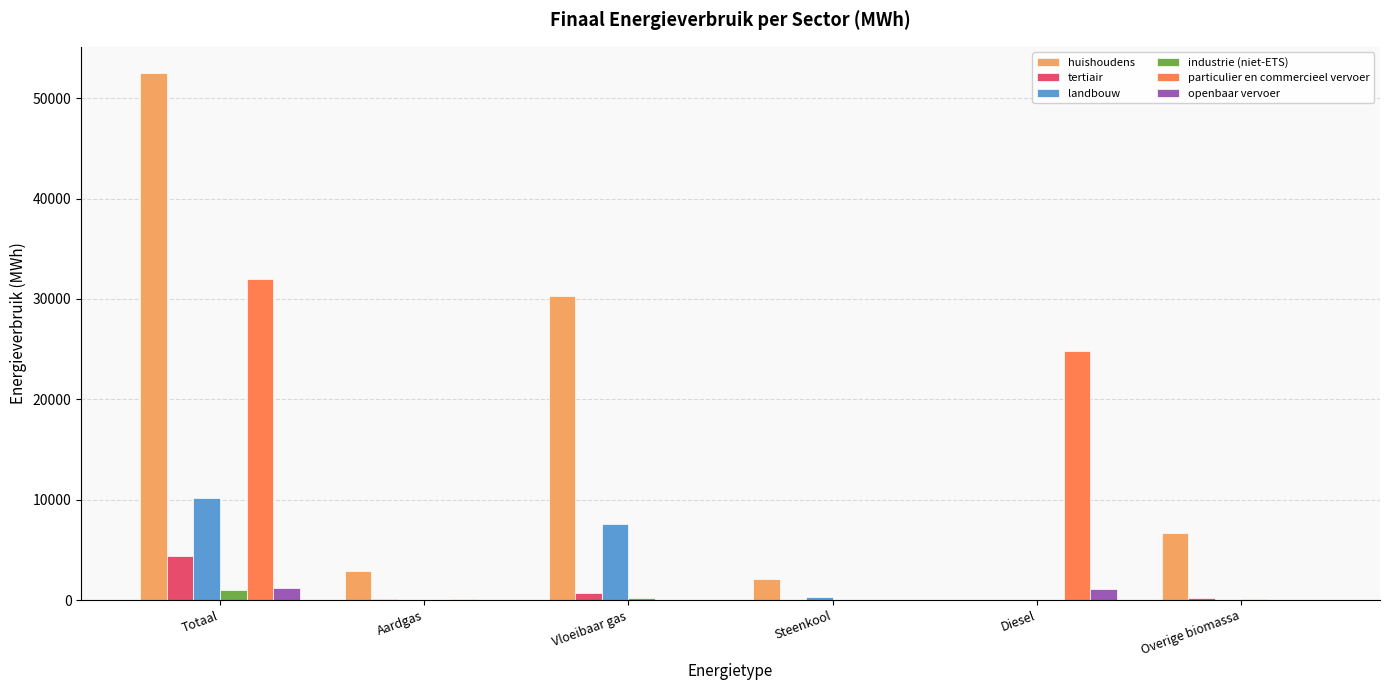

At which category does the chart reach its peak across all series?

Totaal